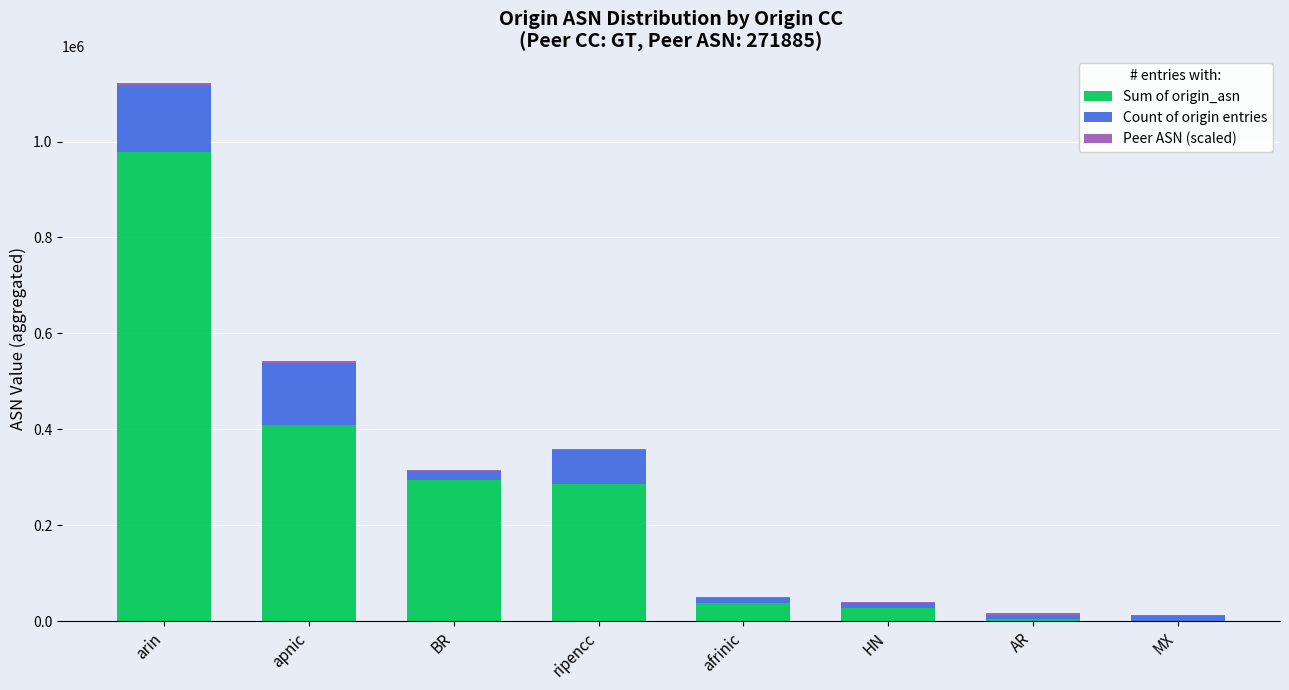

What is the sum of all Sum of origin_asn values?

2036305